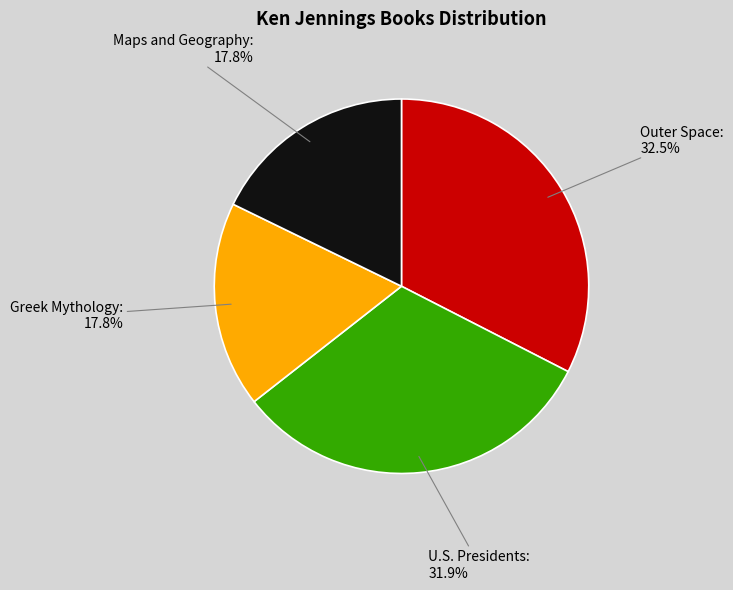

Does any single category account for the majority?

No